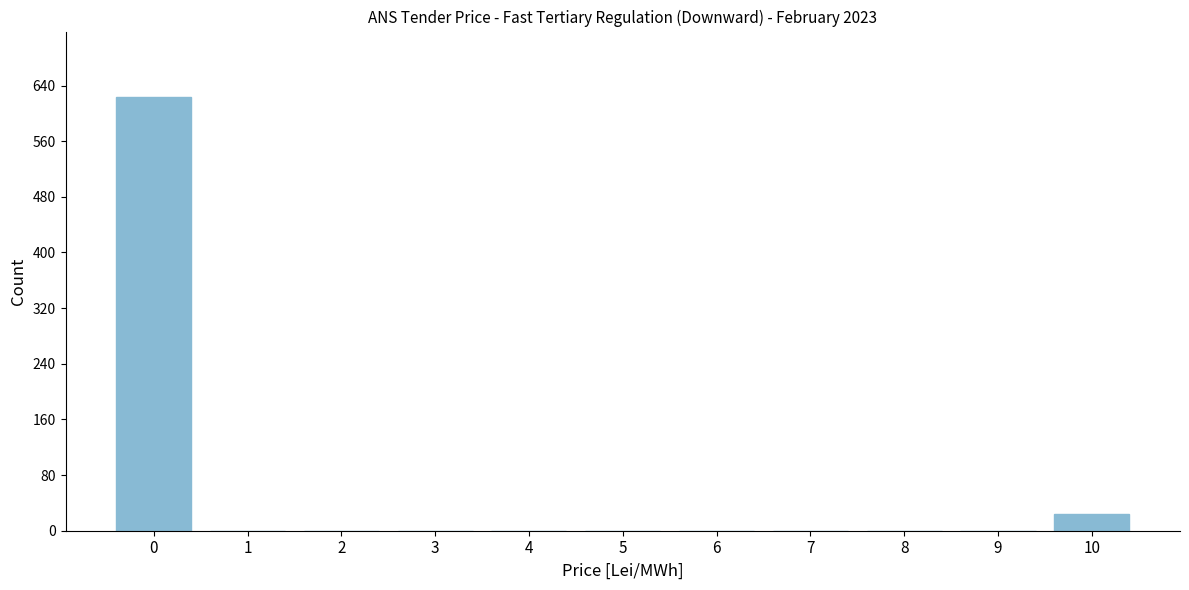

Reading left to right, list every bar in this chart as the range it spans on the x-axis followed by its height. The values are not printed on the chart, so give them approximately, as read against the axis.

-0.5 to 0.5: 620
0.5 to 1.5: 0
1.5 to 2.5: 0
2.5 to 3.5: 0
3.5 to 4.5: 0
4.5 to 5.5: 0
5.5 to 6.5: 0
6.5 to 7.5: 0
7.5 to 8.5: 0
8.5 to 9.5: 0
9.5 to 10.5: 20